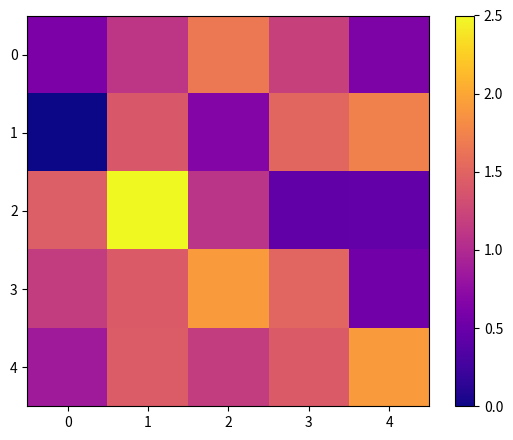

How many series are shown in this chart?

5